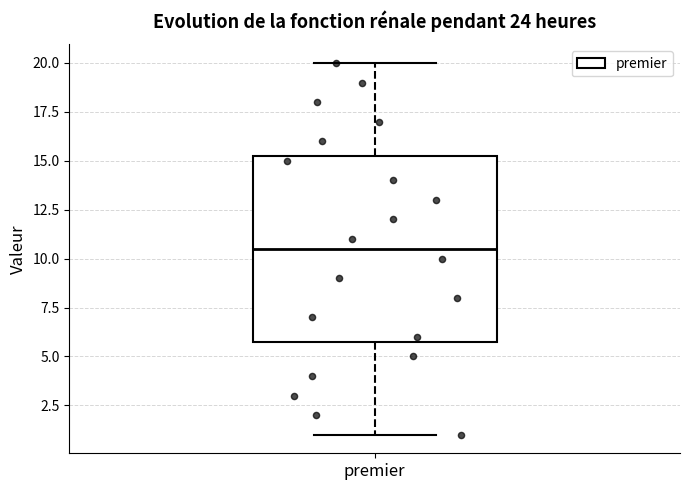

Where is the upper edge of the box for premier on the y-axis? The values are not printed on the chart, so give them approximately, as read against the axis.

15.5